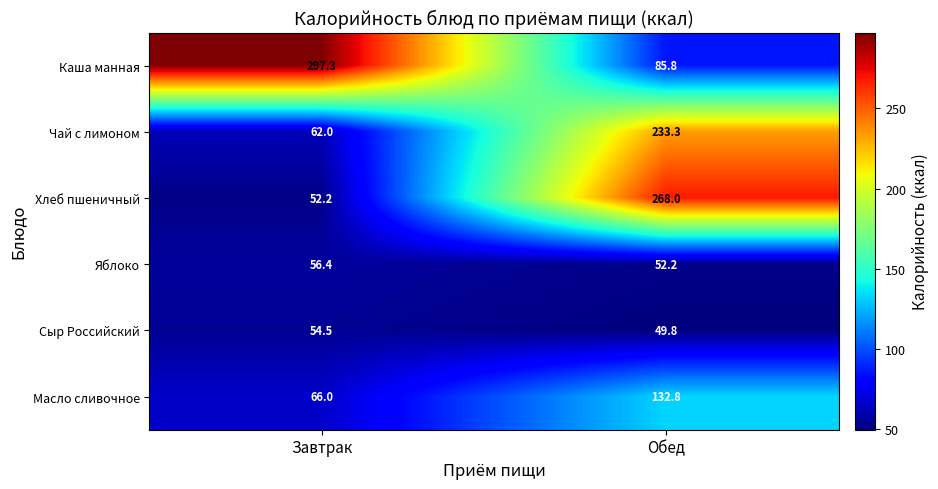

What is the spread (max minus min) of values at Завтрак?

245.1